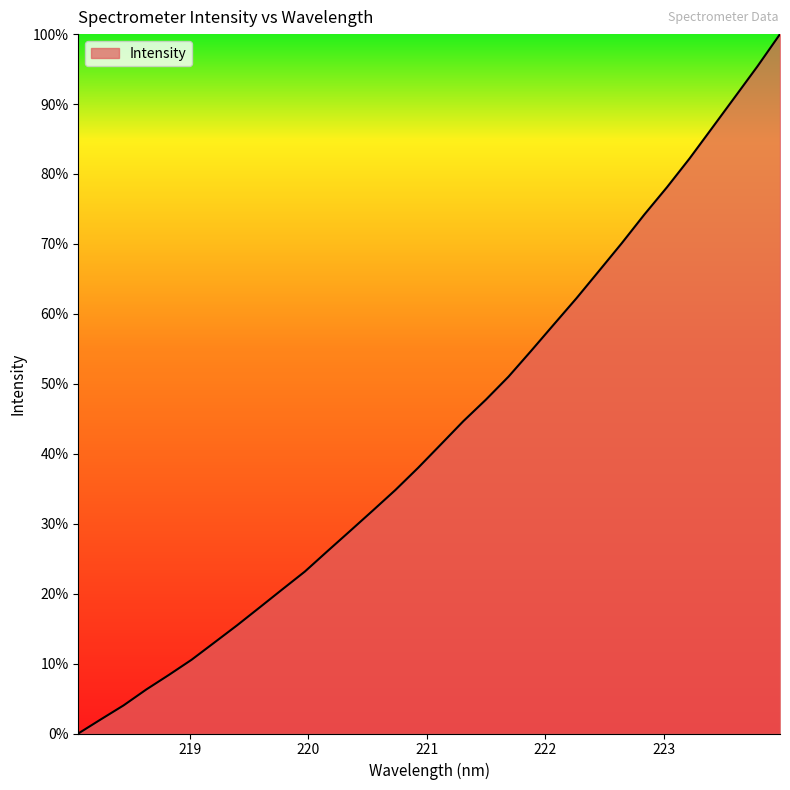

What is the maximum value shown in the chart?

100.0